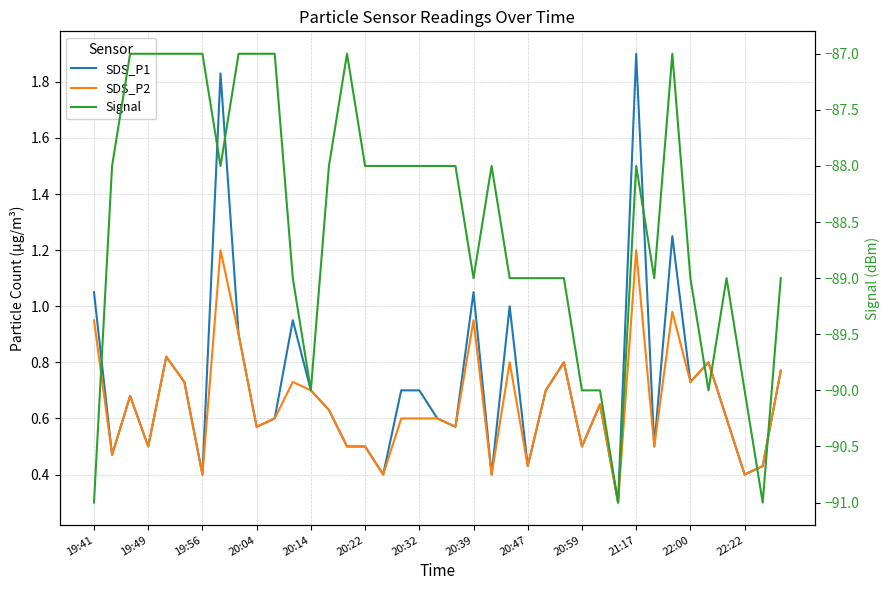

The SDS_P1 series shows 0.9 at 21:17. True or false?

False